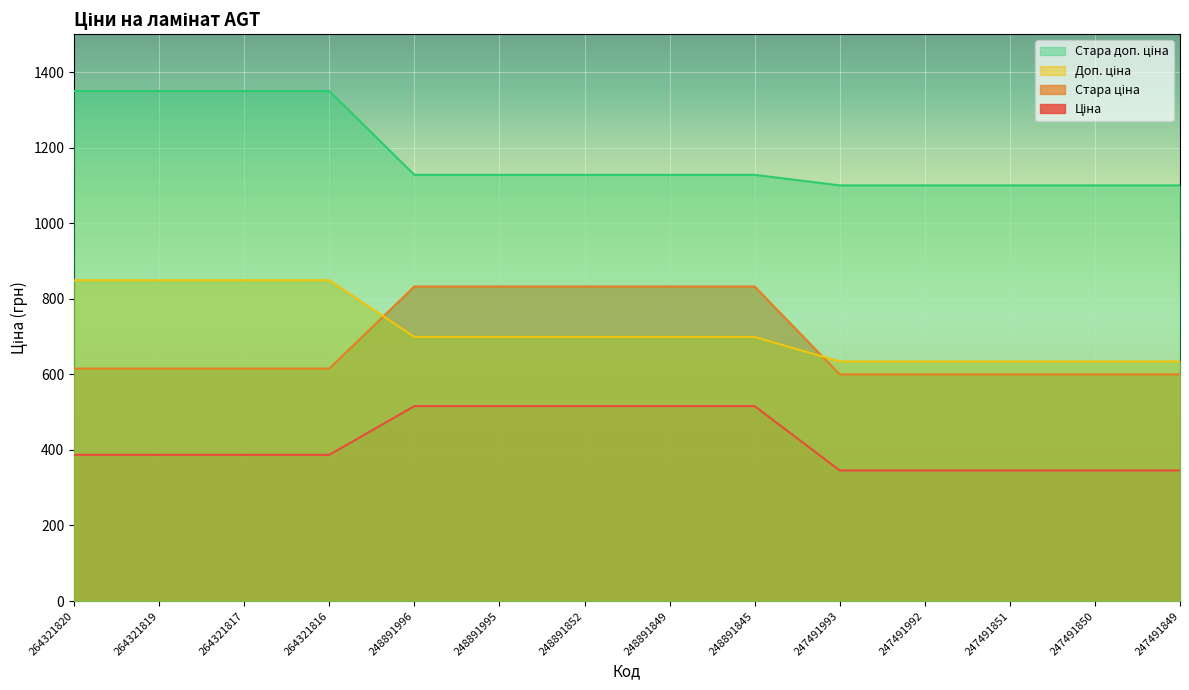

List the series in order of their peak value, highest first.

Стара доп. ціна, Доп. ціна, Стара ціна, Ціна